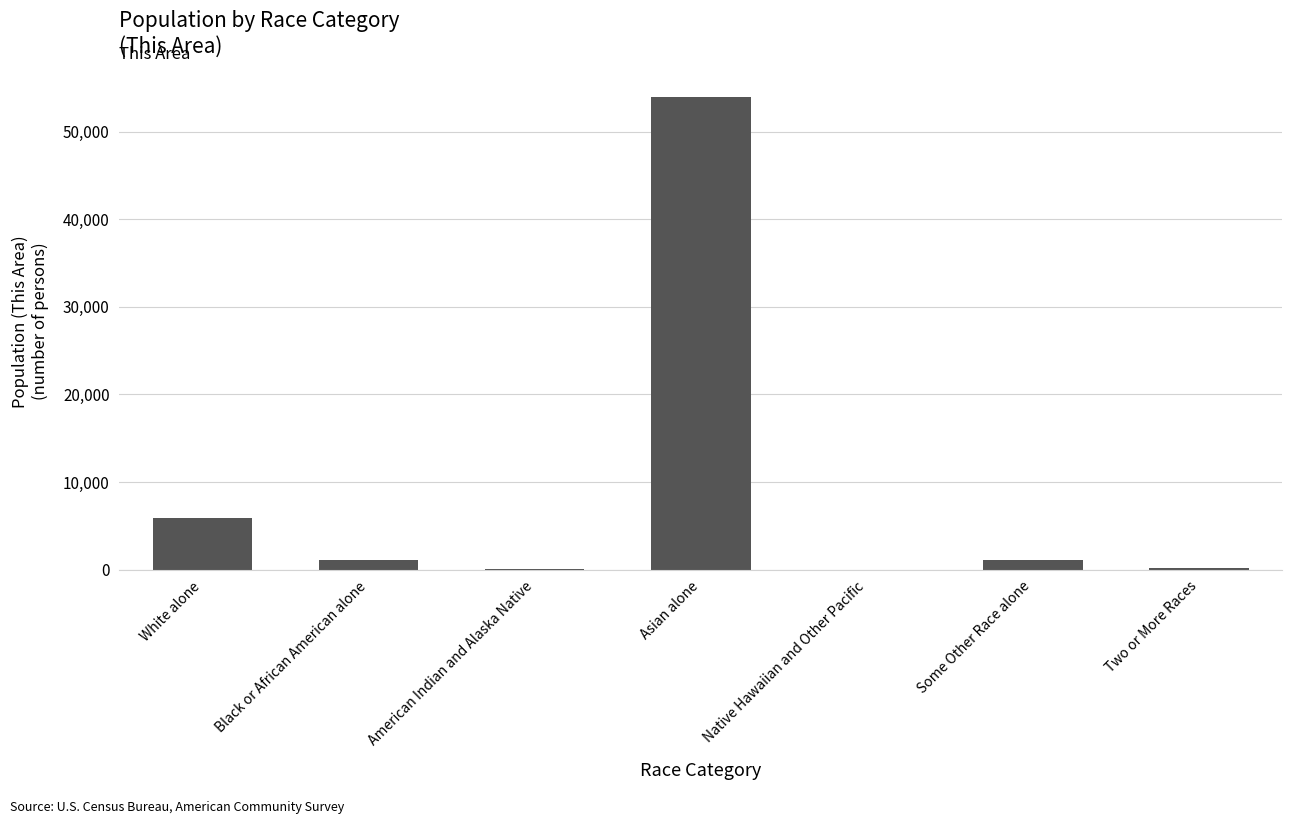

What is the maximum value shown in the chart?

53964